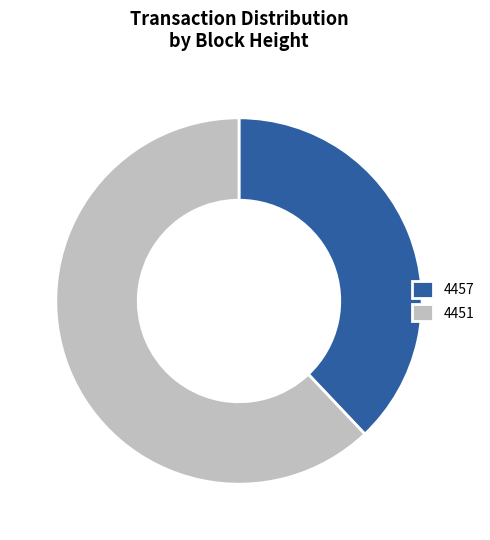

The 4457 slice represents 49% of the pie. True or false?

False